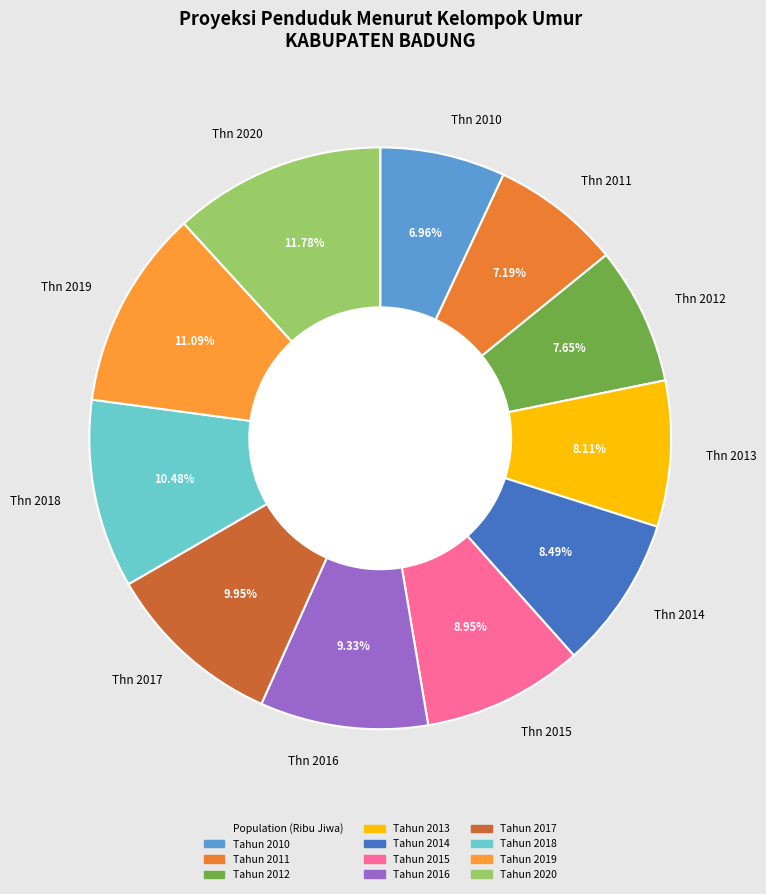

Rank the categories by value from lowest to highest.

Tahun 2010, Tahun 2011, Tahun 2012, Tahun 2013, Tahun 2014, Tahun 2015, Tahun 2016, Tahun 2017, Tahun 2018, Tahun 2019, Tahun 2020